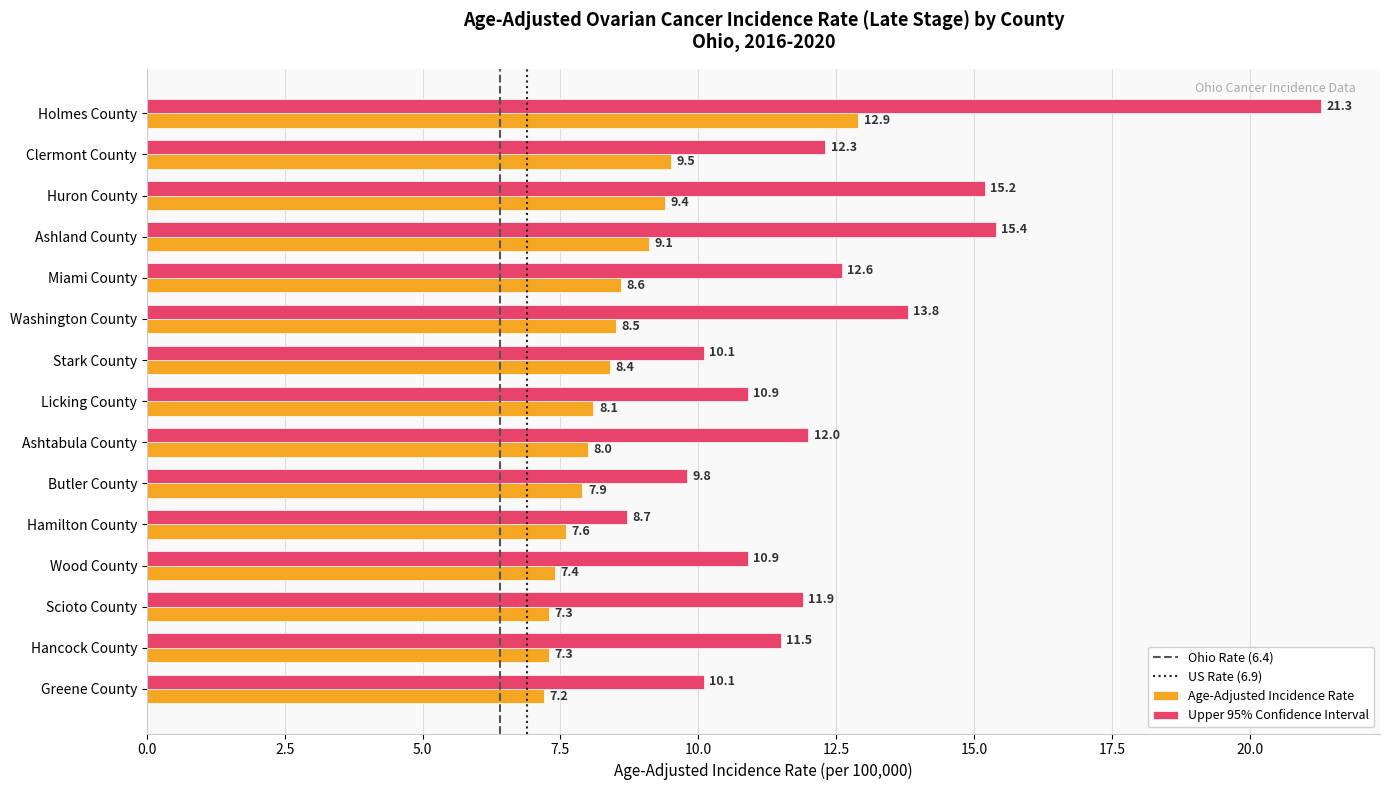

Which series has the largest total across all categories?

Upper 95% Confidence Interval